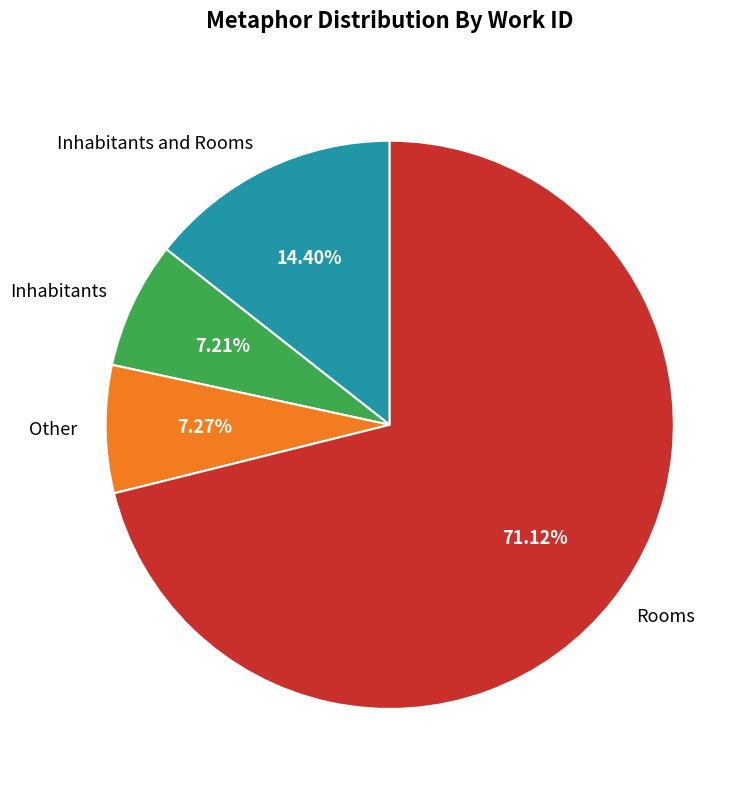

Is there any slice that represents more than half of the pie?

Yes